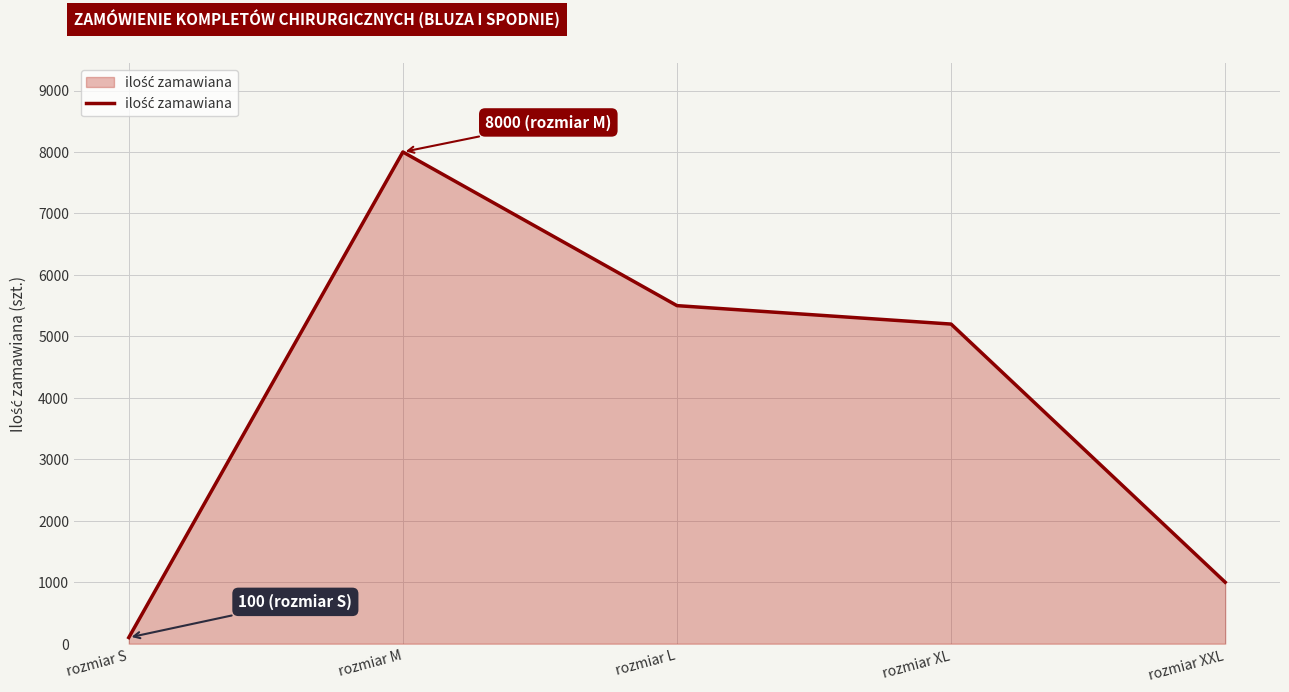

True or false: there are more than 1 points higher than both neighbors.

False